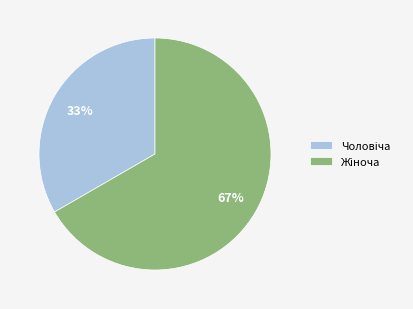

How many slices are in this pie chart?

2